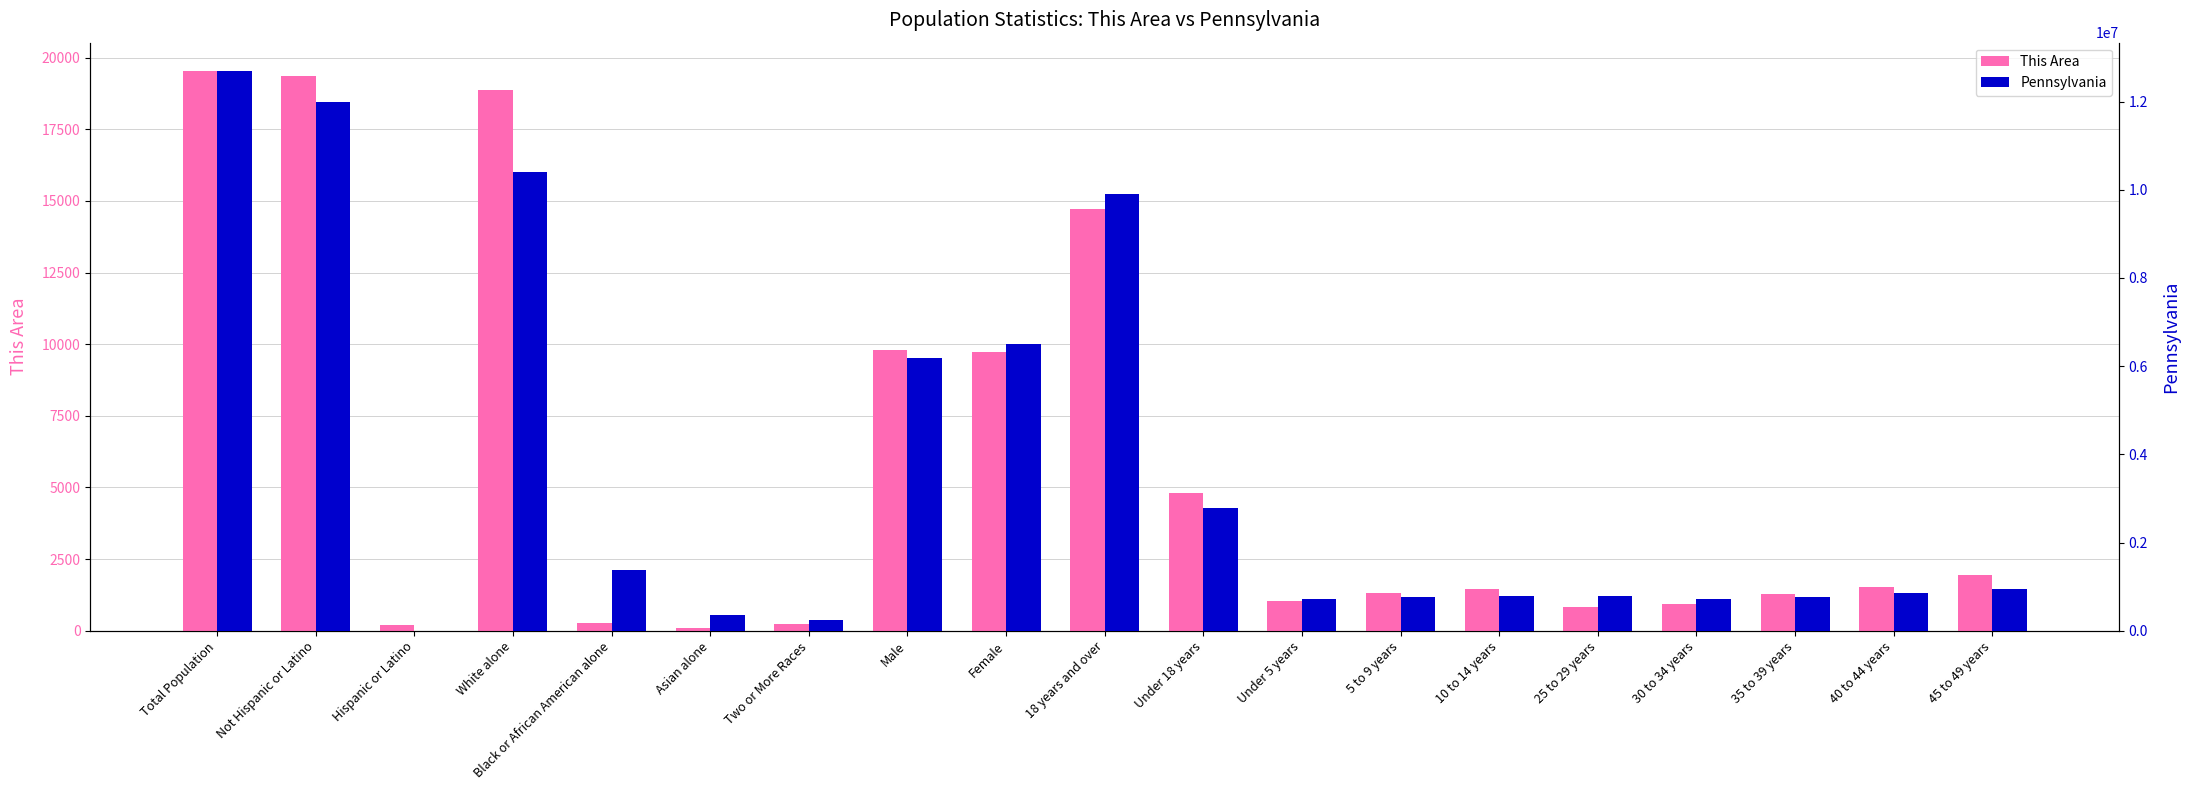

What is the sum of all Pennsylvania values?

68818291